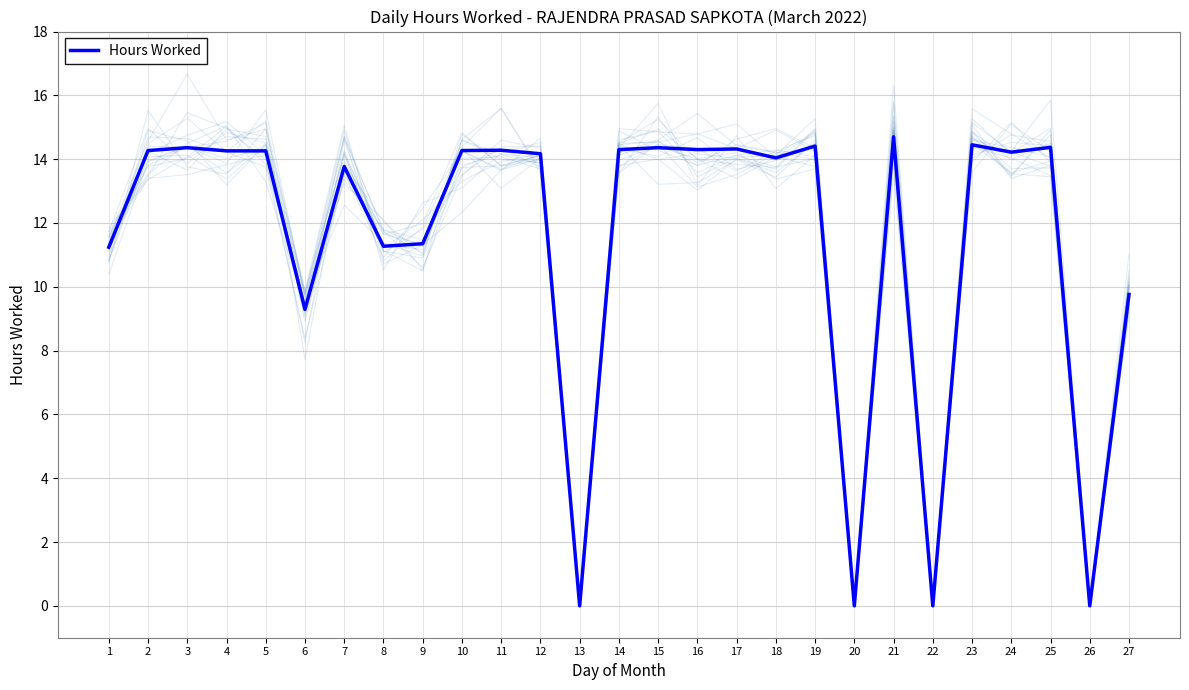

Count the number of categories in the chart.

27